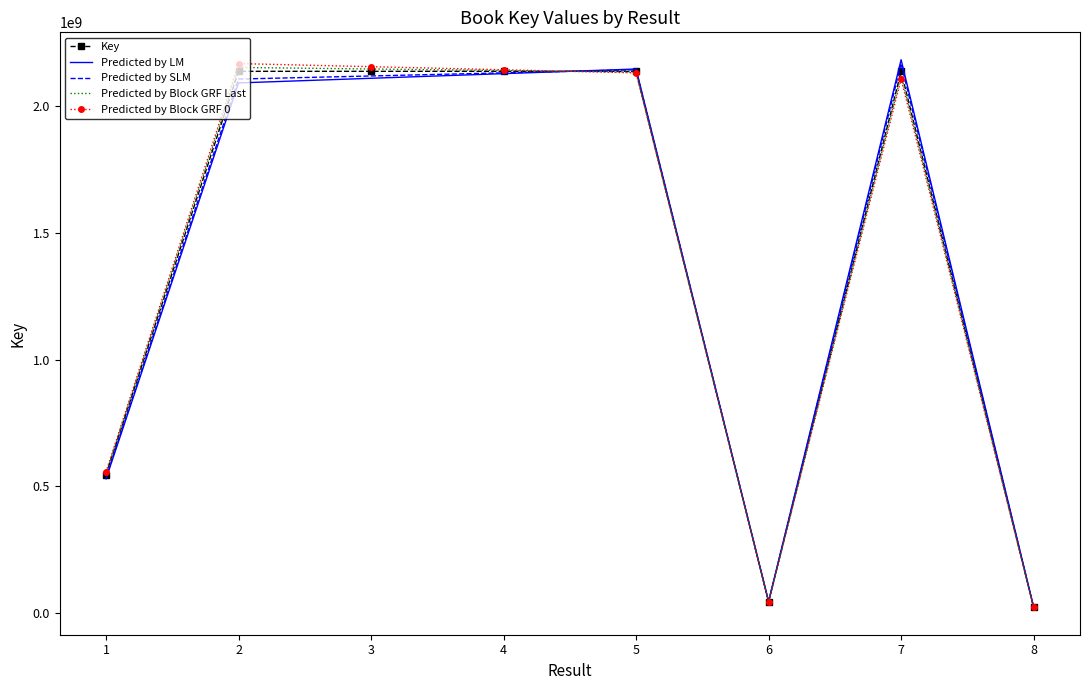

Is the value of Predicted by LM at 6 greater than the value of Predicted by Block GRF 0 at 1?

No